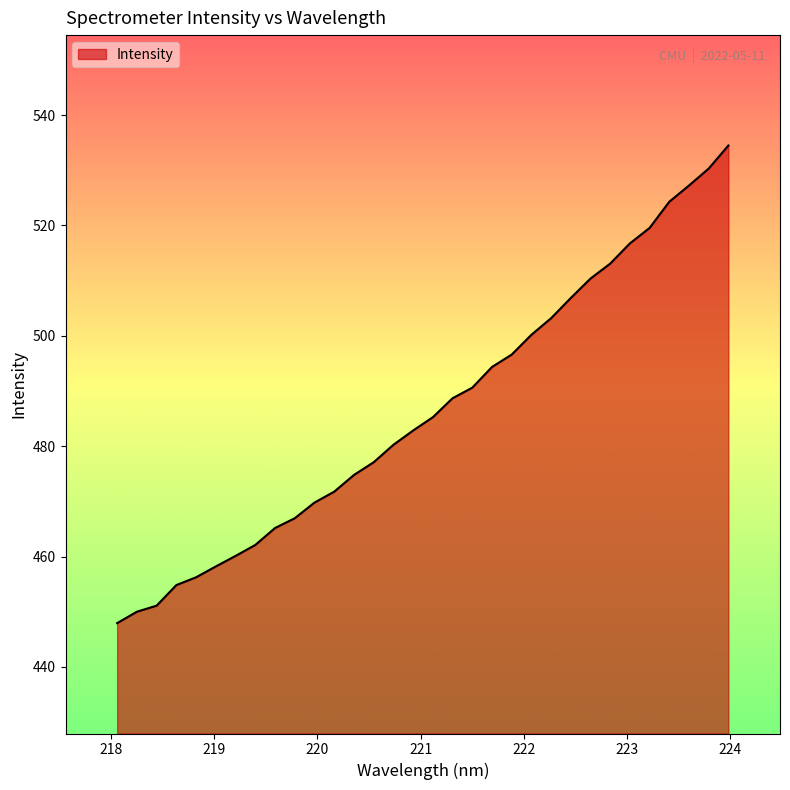

What is the smallest value displayed?

447.9